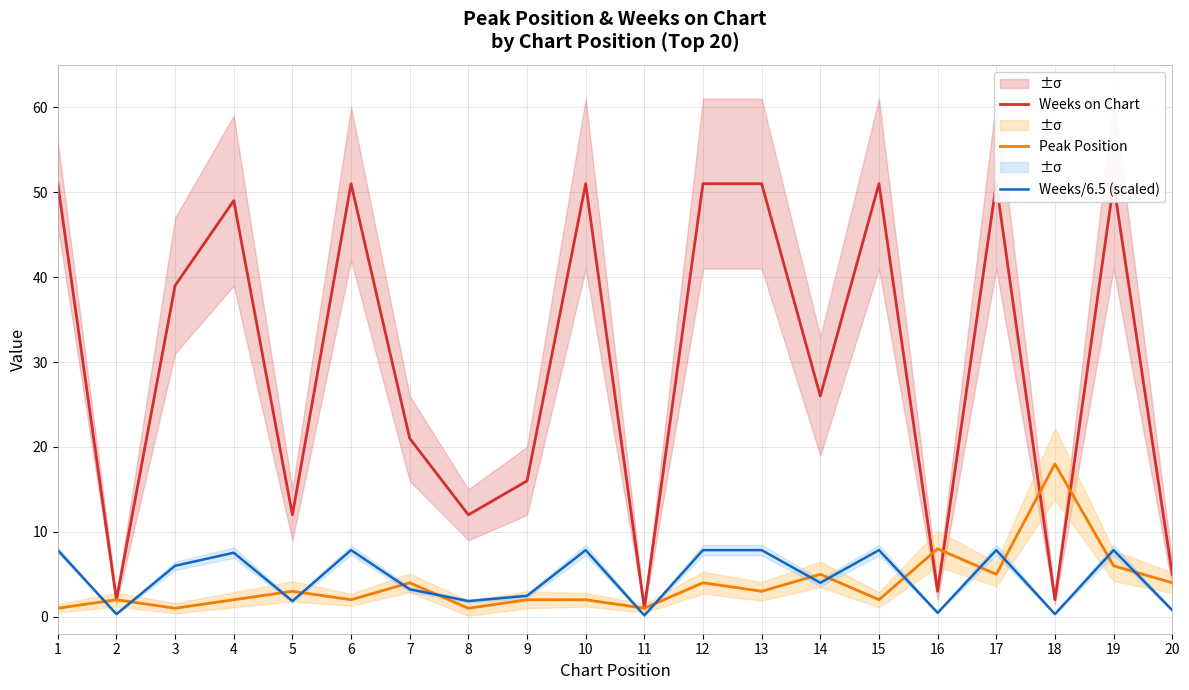

Does the chart have visible grid lines?

Yes